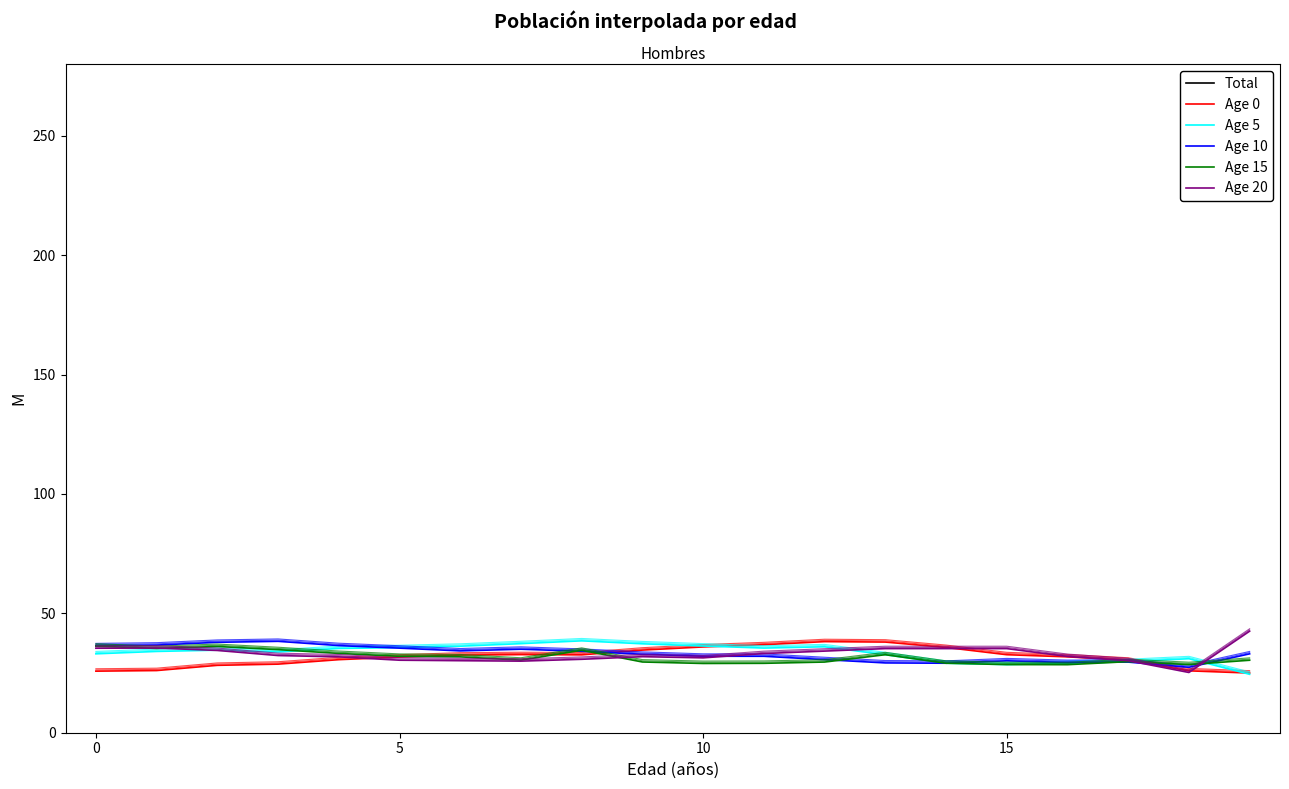

Where is the first local maximum for Total?

10